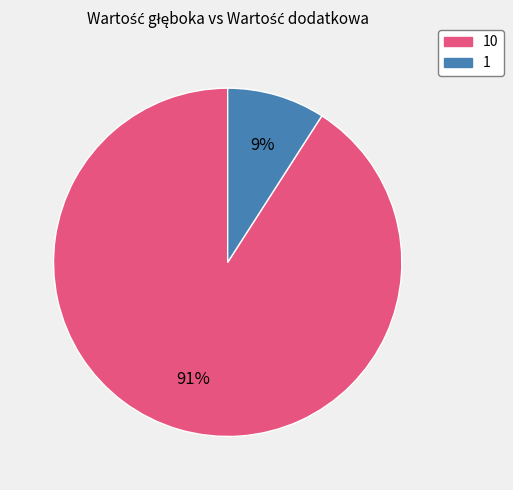

To the nearest percent, what is the average slice percentage?

50%